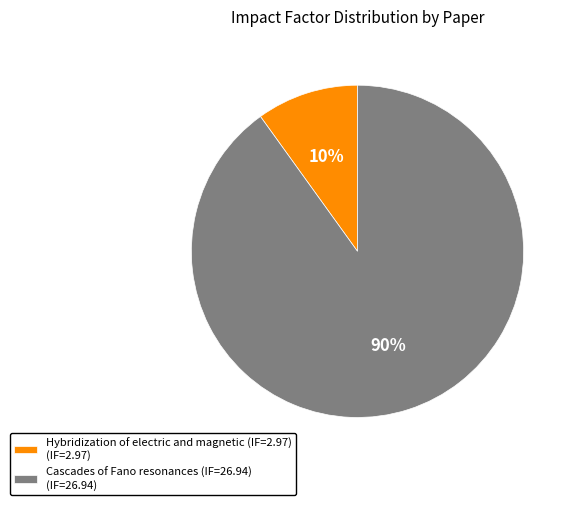

Do Hybridization of electric and magnetic (IF=2.97) and Cascades of Fano resonances (IF=26.94) together represent more than half of the pie?

Yes